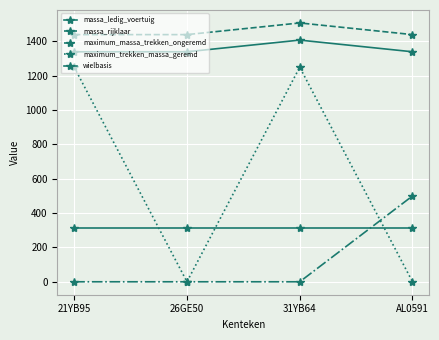

True or false: massa_rijklaar has a value of 736 at AL0591.

False